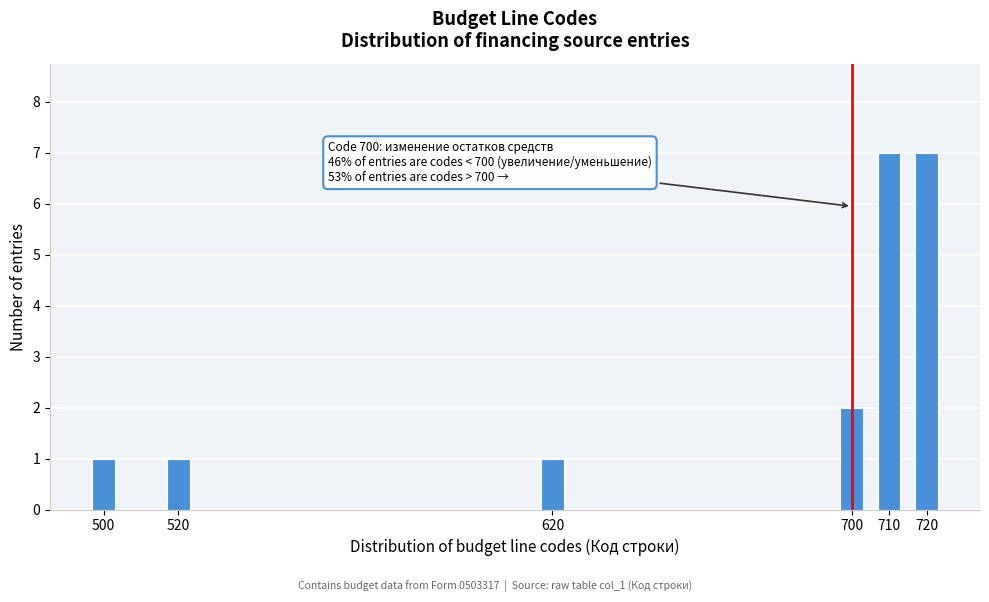

Reading right to left, transcribe all the data shown in this chart.

720=7	710=7	700=2	620=1	520=1	500=1